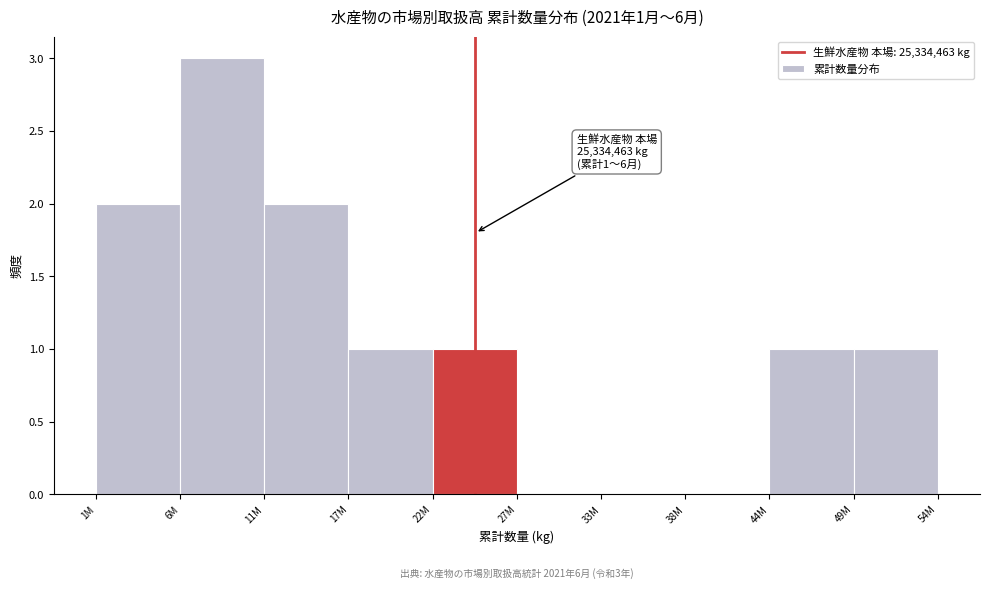

Reading right to left, list all the values displayed in this chart.

49M=1	44M=1	38M=0	33M=0	27M=0	22M=1	17M=1	11M=2	6M=3	1M=2